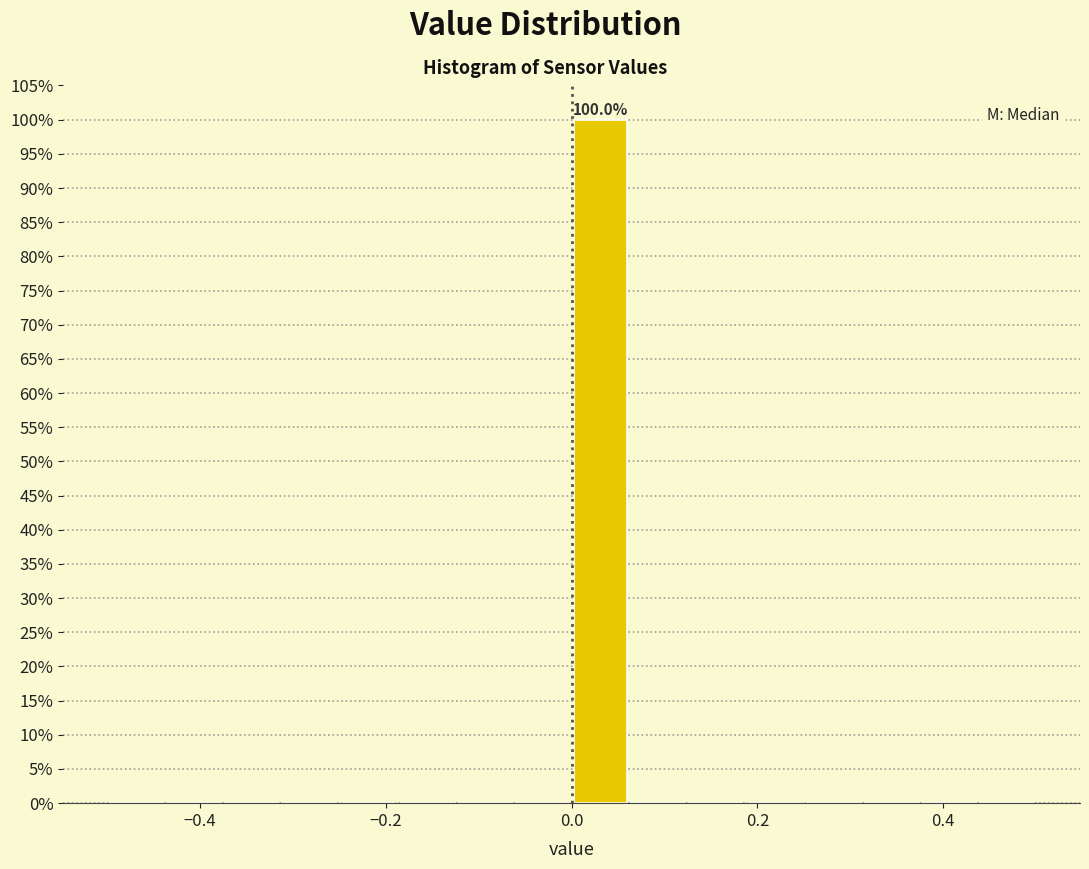

Read against the x-axis, roughly where is the centre of the tallest bar?

0.04